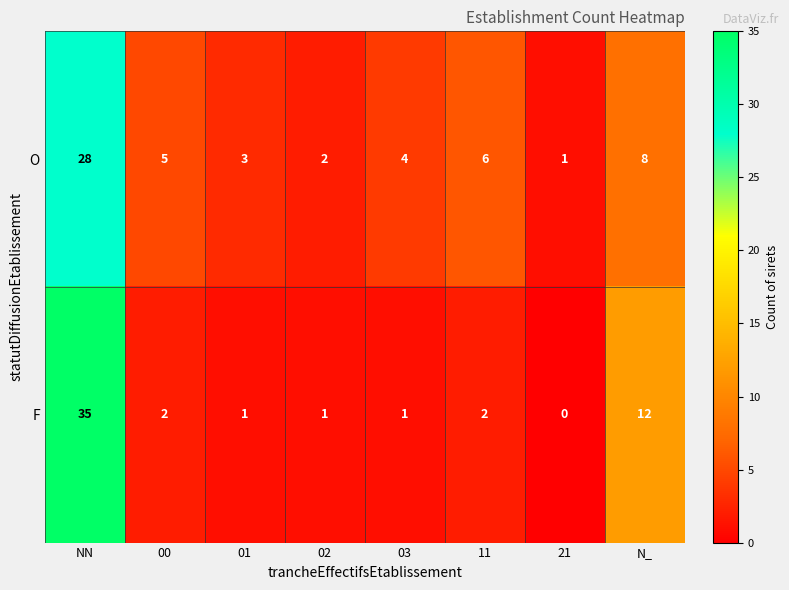

What is the average value of the O series?

7